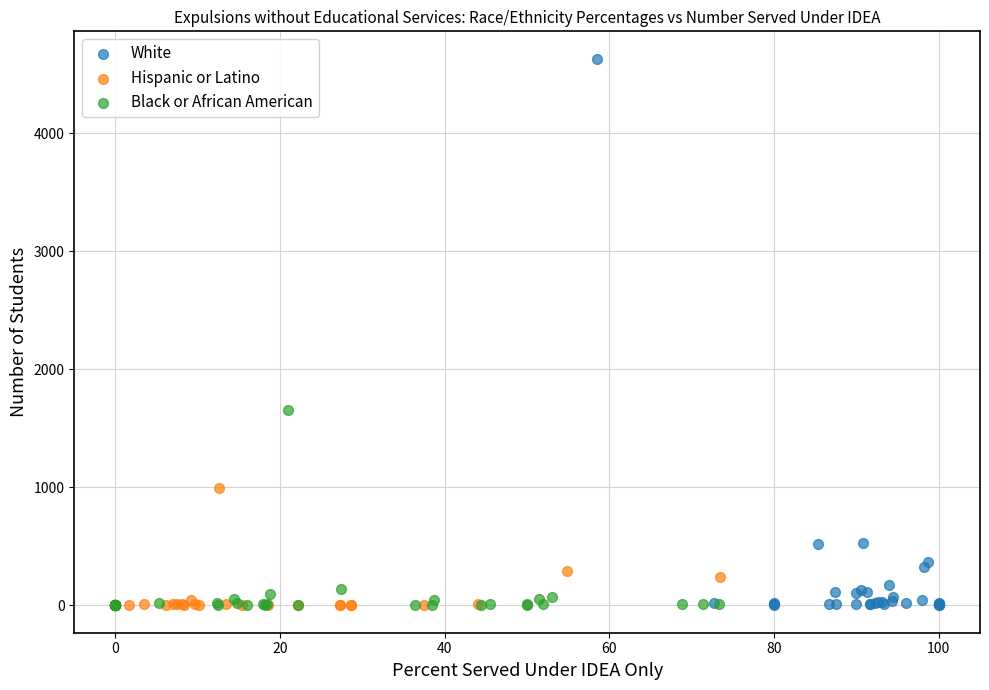

What are all the series names shown in the legend?

White, Hispanic or Latino, Black or African American